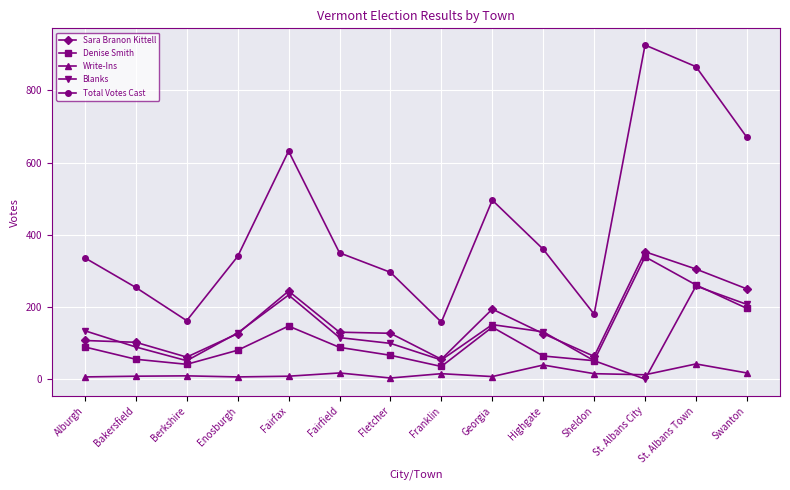

What are all the series names shown in the legend?

Sara Branon Kittell, Denise Smith, Write-Ins, Blanks, Total Votes Cast